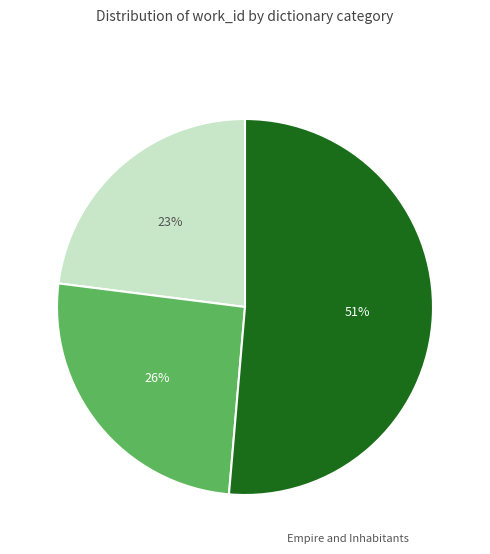

Is there a majority slice in this chart?

Yes